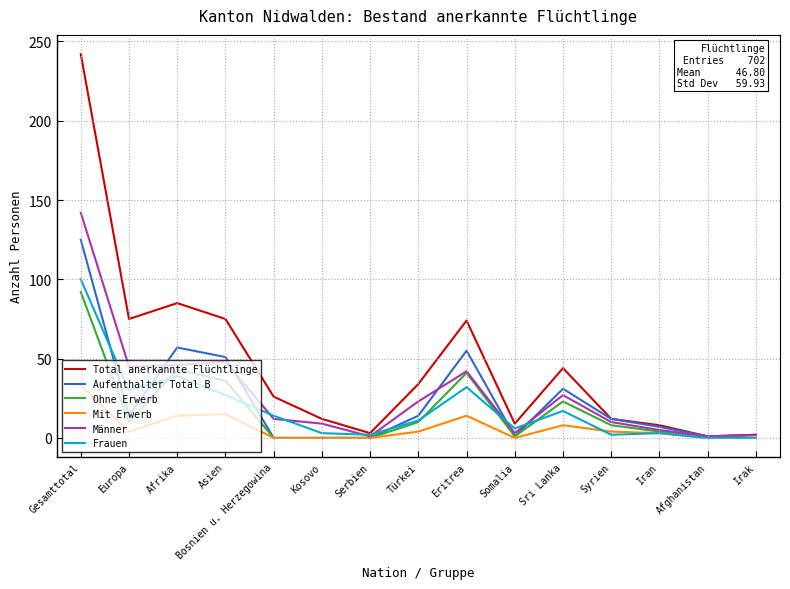

What is the maximum value shown in the chart?

242